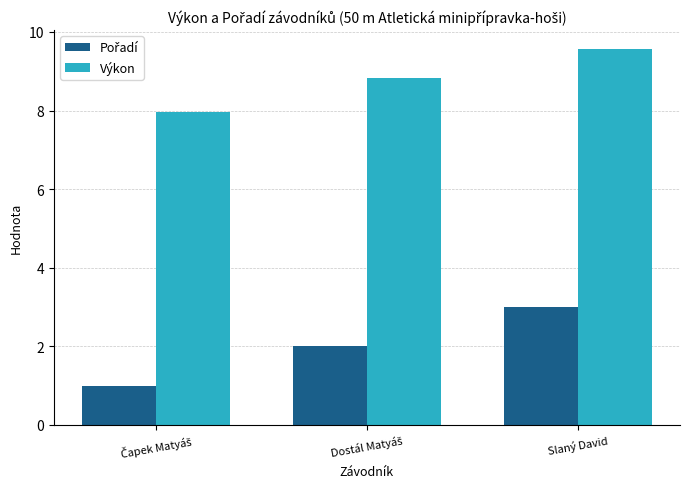

True or false: Výkon has a value of 2.3 at Slaný David.

False